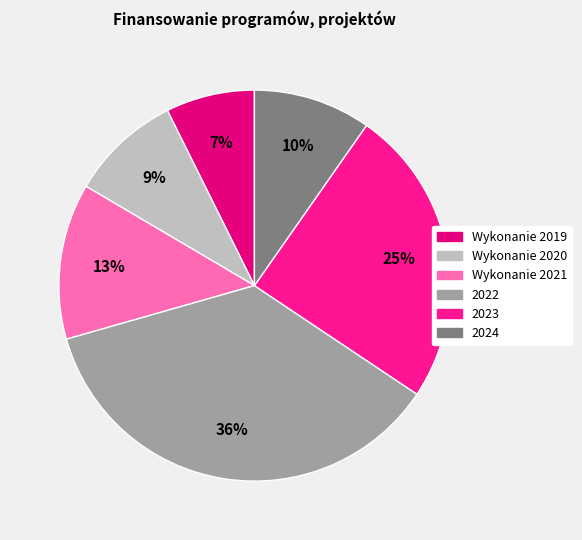

To the nearest percent, what is the average slice percentage?

17%